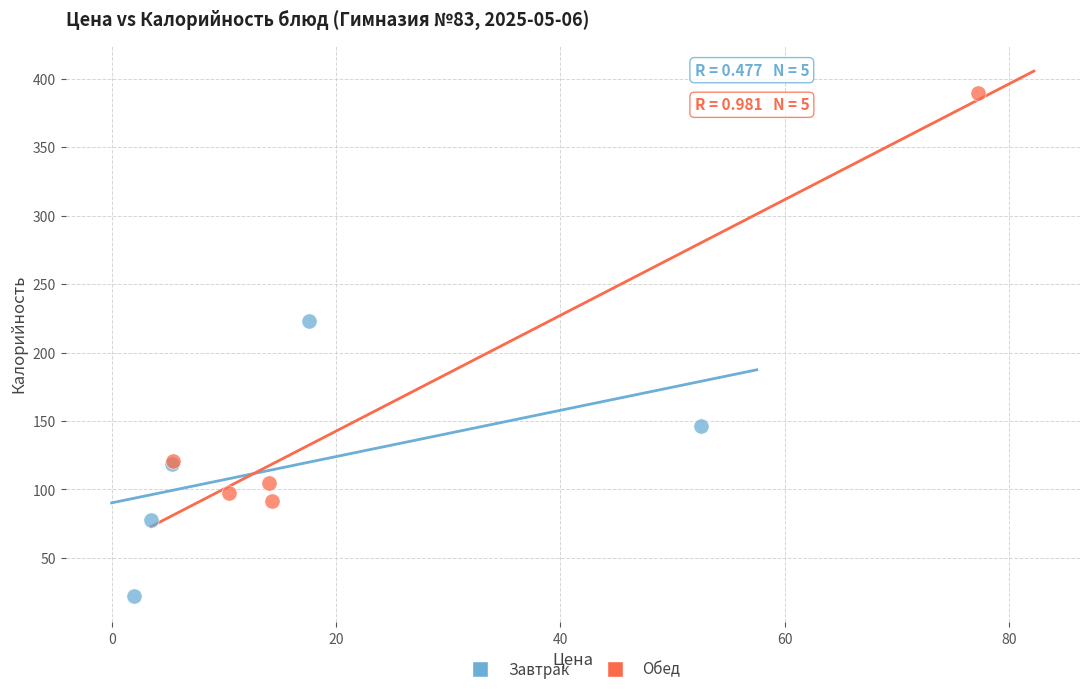

Which series contains the highest Y value?

Обед